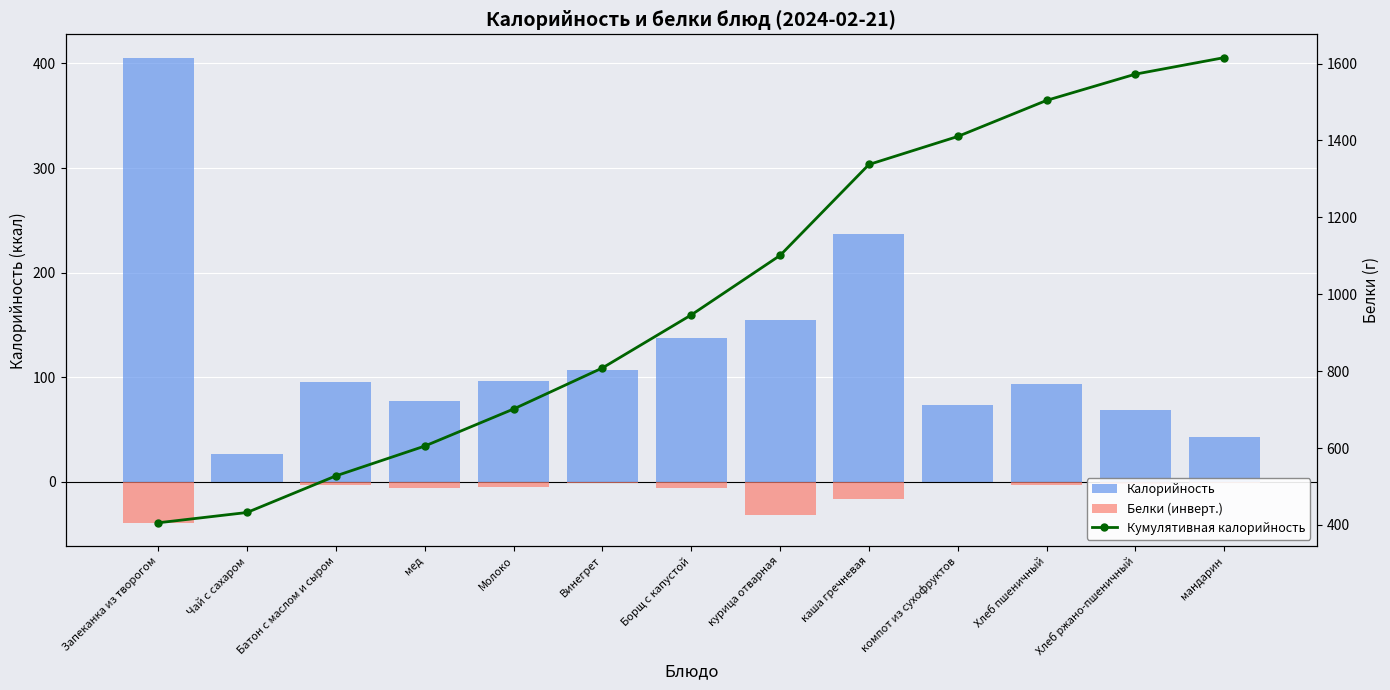

At which label does Калорийность reach its minimum?

Чай с сахаром